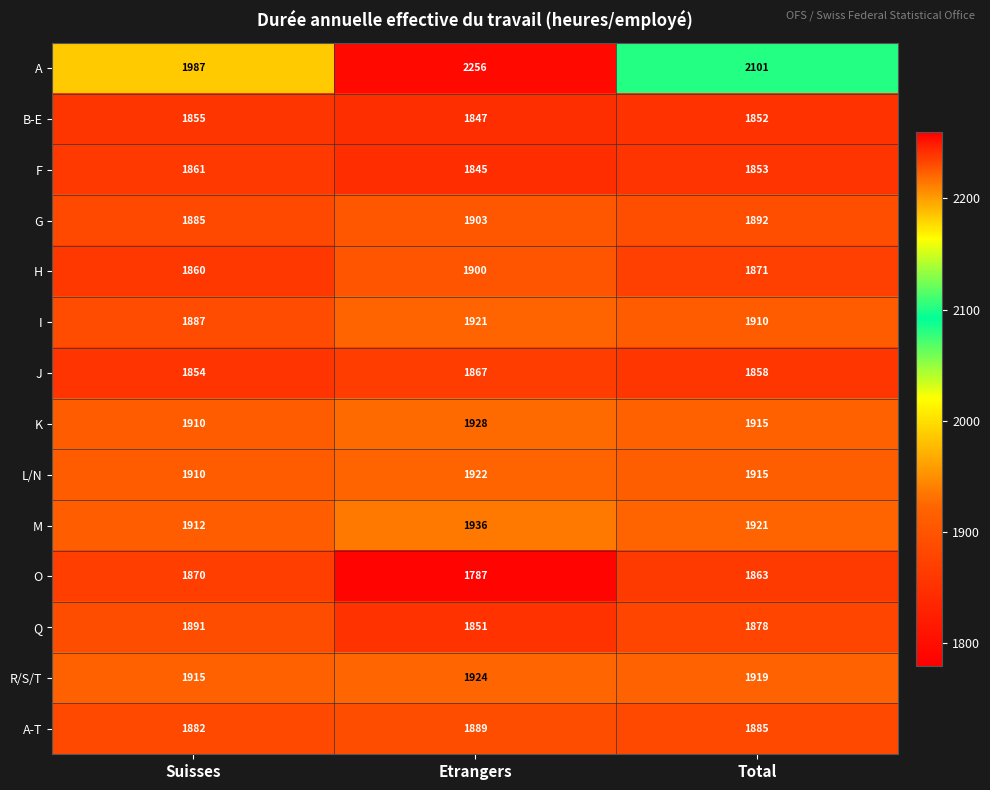

Which series has the largest total across all categories?

A